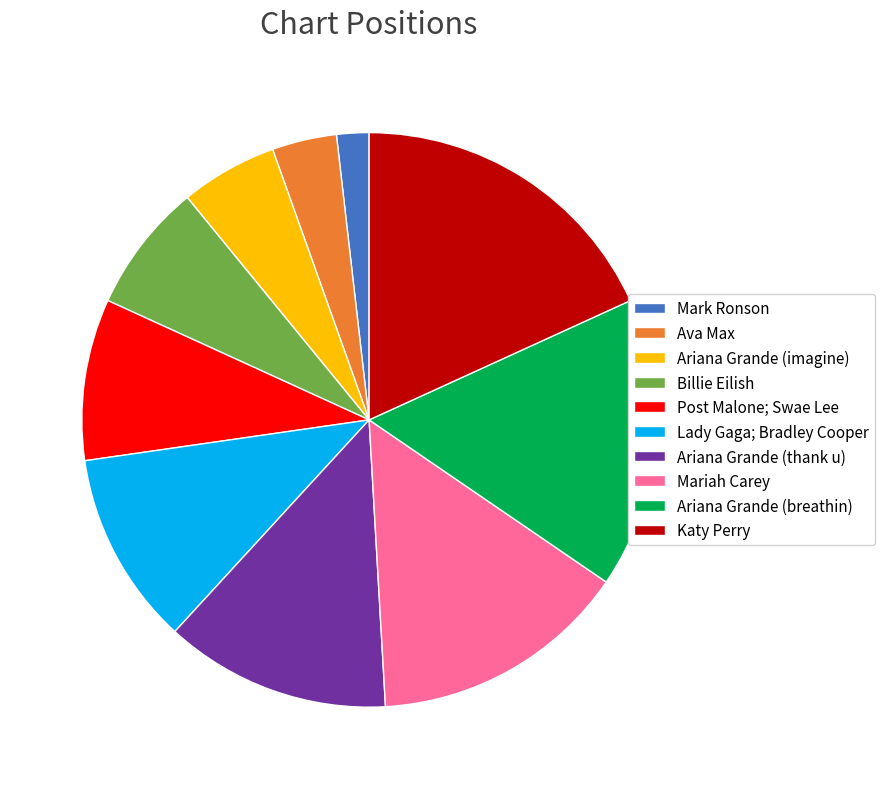

Is Katy Perry the majority of the pie?

No